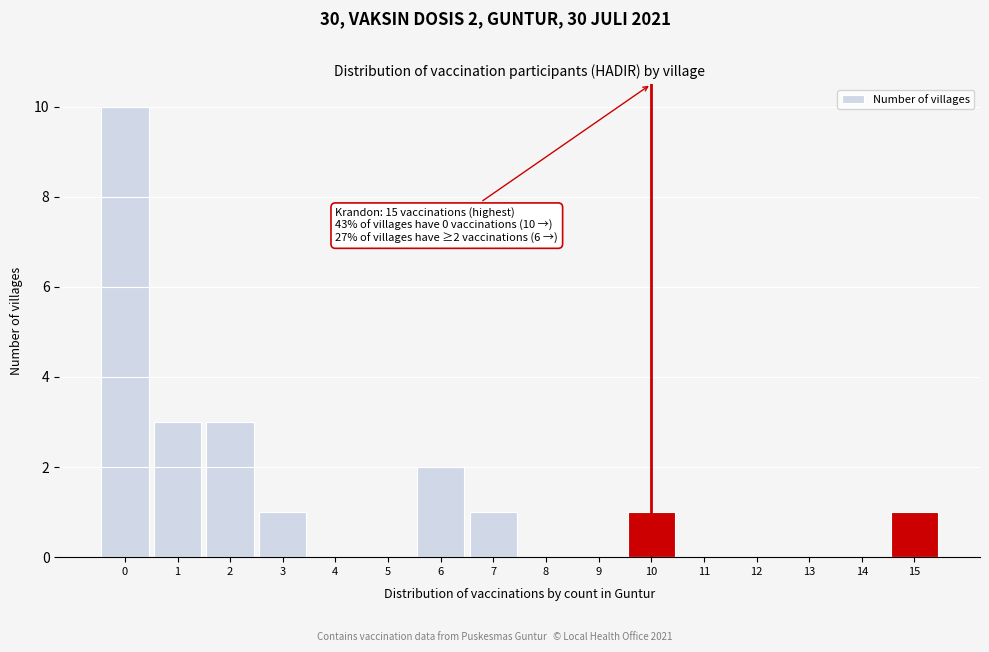

Over which range of the x-axis is the bar tallest?

-0.5 to 0.5